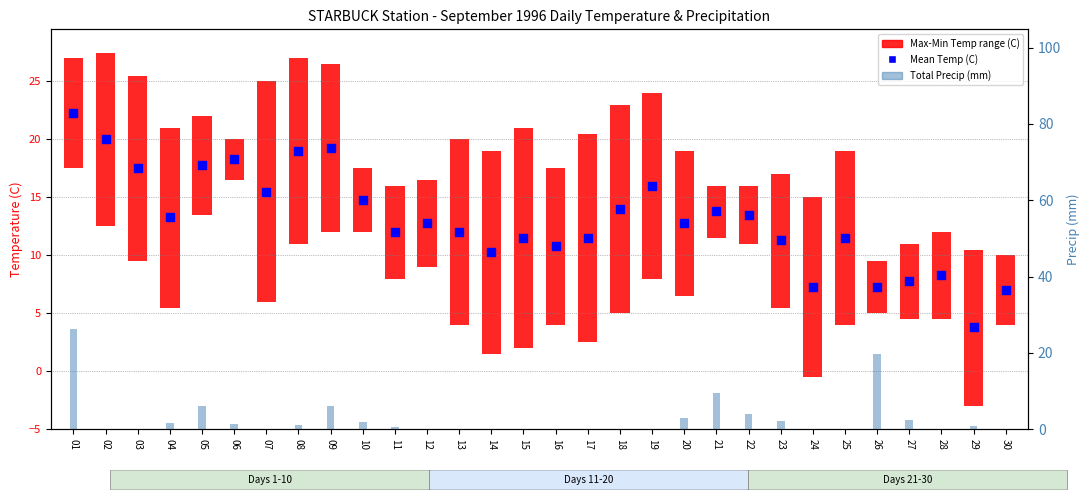

What is the total value across all series at 29?

4.6